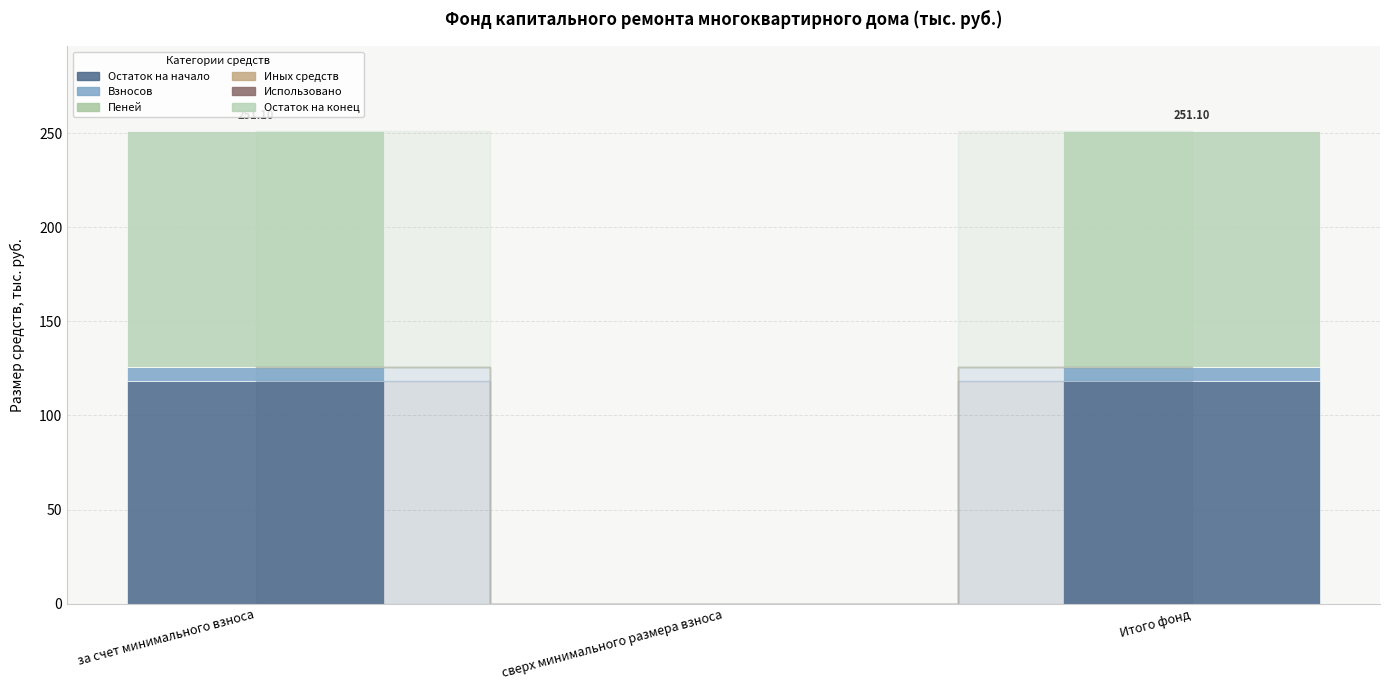

Are the bars horizontal?

No